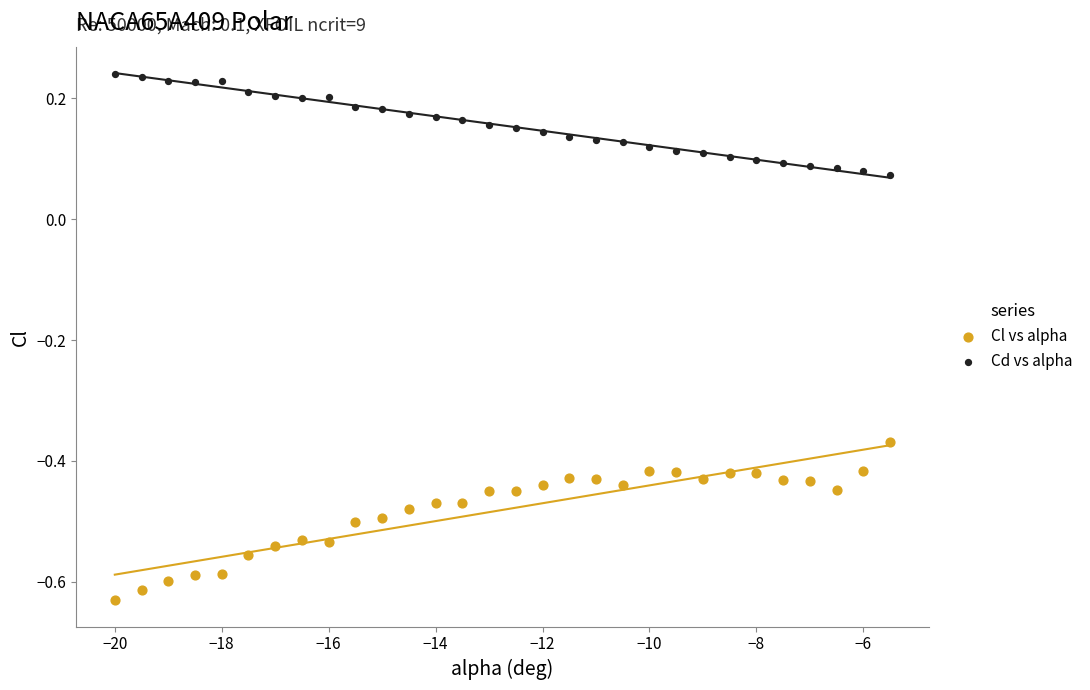

What are all the series names shown in the legend?

Cl vs alpha, Cd vs alpha